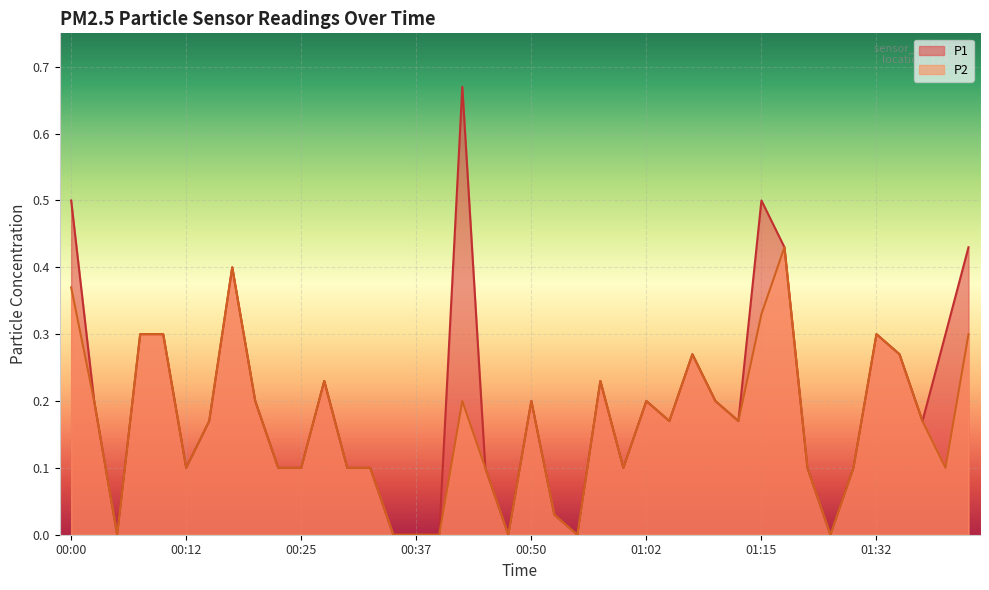

Reading right to left, list all the values displayed in this chart.

P1: 01:42=0.4	01:40=0.3	01:37=0.2	01:35=0.3	01:32=0.3	01:29=0.1	01:26=0.0	01:24=0.1	01:18=0.4	01:15=0.5	01:12=0.2	01:10=0.2	01:07=0.3	01:05=0.2	01:02=0.2	01:00=0.1	00:57=0.2	00:55=0.0	00:52=0.0	00:50=0.2	00:47=0.0	00:45=0.1	00:42=0.7	00:39=0.0	00:37=0.0	00:35=0.0	00:32=0.1	00:30=0.1	00:27=0.2	00:25=0.1	00:22=0.1	00:20=0.2	00:17=0.4	00:15=0.2	00:12=0.1	00:10=0.3	00:08=0.3	00:05=0.0	00:03=0.2	00:00=0.5
P2: 01:42=0.3	01:40=0.1	01:37=0.2	01:35=0.3	01:32=0.3	01:29=0.1	01:26=0.0	01:24=0.1	01:18=0.4	01:15=0.3	01:12=0.2	01:10=0.2	01:07=0.3	01:05=0.2	01:02=0.2	01:00=0.1	00:57=0.2	00:55=0.0	00:52=0.0	00:50=0.2	00:47=0.0	00:45=0.1	00:42=0.2	00:39=0.0	00:37=0.0	00:35=0.0	00:32=0.1	00:30=0.1	00:27=0.2	00:25=0.1	00:22=0.1	00:20=0.2	00:17=0.4	00:15=0.2	00:12=0.1	00:10=0.3	00:08=0.3	00:05=0.0	00:03=0.2	00:00=0.4